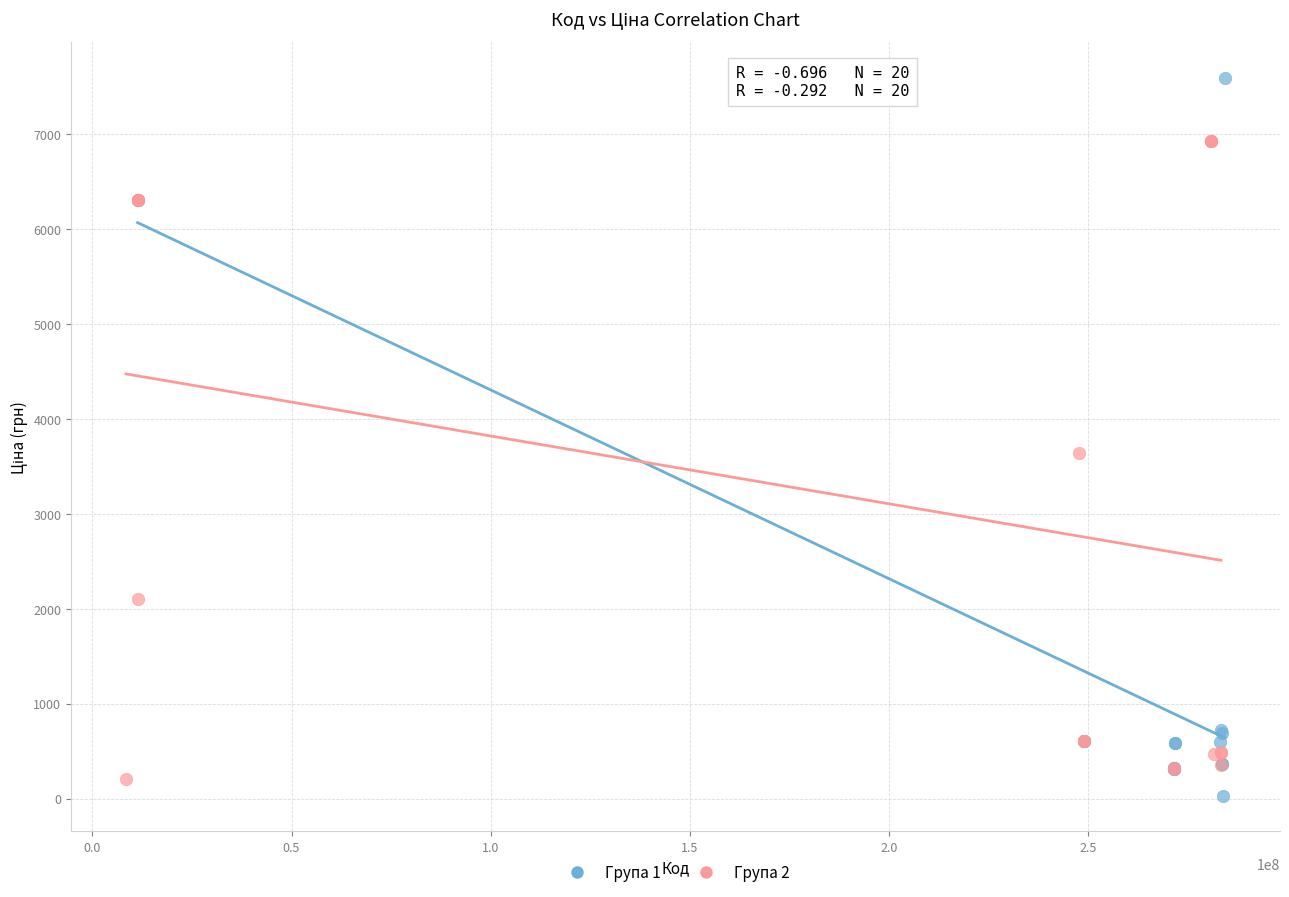

Which series contains the highest Y value?

Група 1